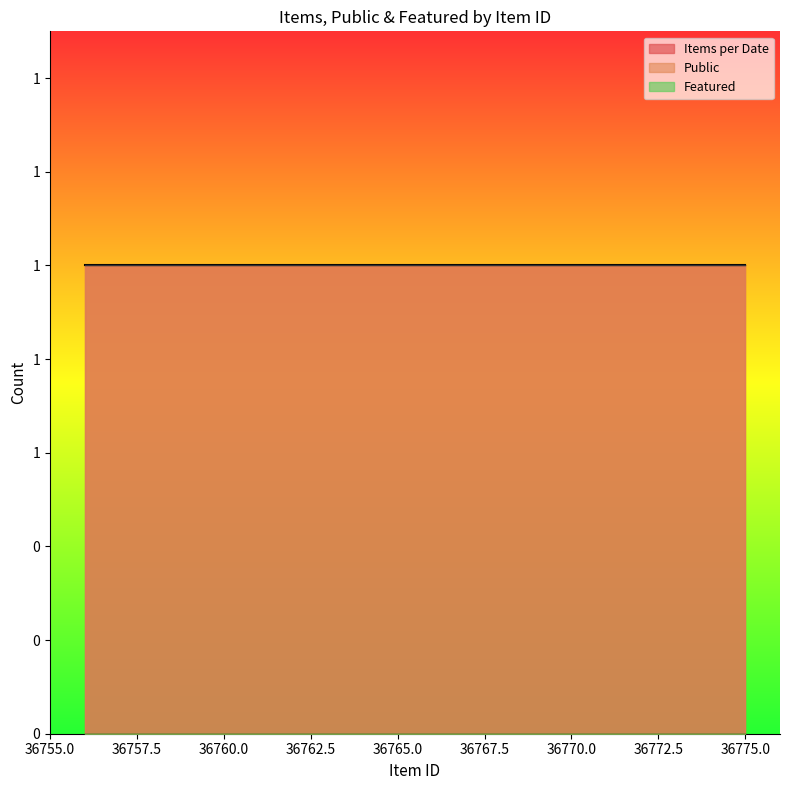

How many lines are shown in the chart?

3